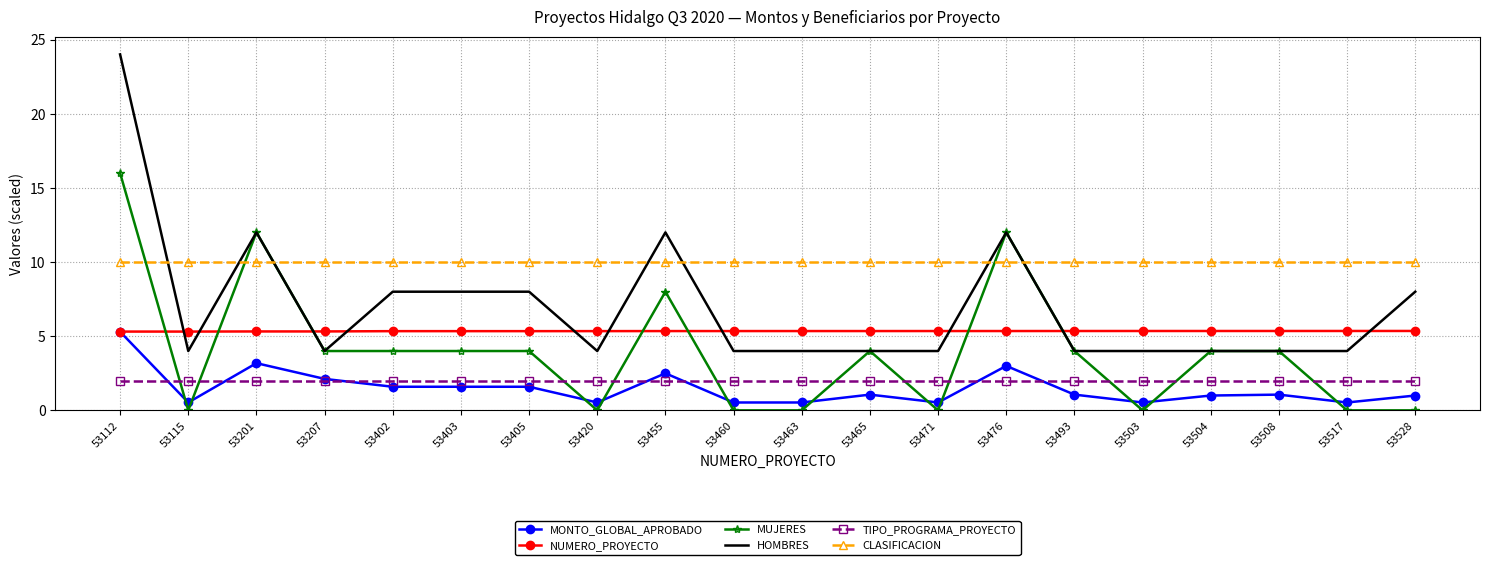

Which series has the largest range (max minus min)?

HOMBRES